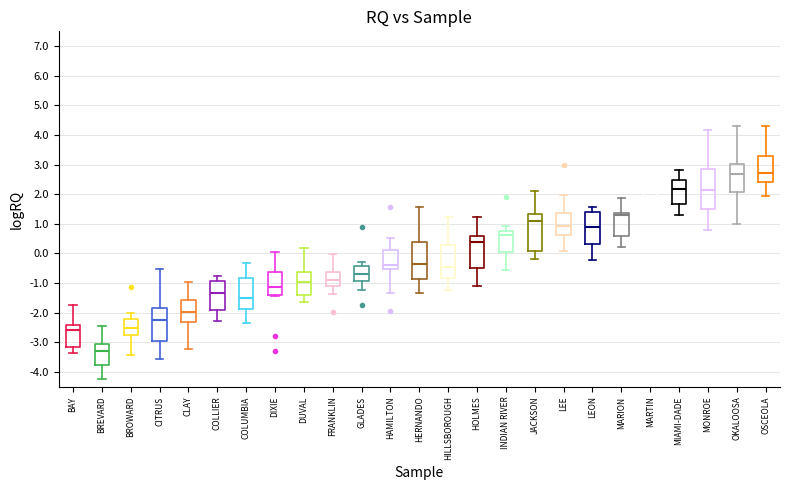

Reading left to right, read every box against the y-axis: the position of its median line, the range the box covers, and the ends of its whiskers. The values are not printed on the chart, so give them approximately, as read against the axis.

BAY: median -2.6, box -3.2 to -2.4, whiskers -3.4 to -1.7
BREVARD: median -3.3, box -3.7 to -3.1, whiskers -4.2 to -2.4
BROWARD: median -2.5, box -2.8 to -2.2, whiskers -3.4 to -2.0
CITRUS: median -2.2, box -2.9 to -1.8, whiskers -3.6 to -0.5
CLAY: median -2.0, box -2.3 to -1.6, whiskers -3.2 to -1.0
COLLIER: median -1.3, box -1.9 to -0.9, whiskers -2.3 to -0.8
COLUMBIA: median -1.5, box -1.9 to -0.8, whiskers -2.4 to -0.3
DIXIE: median -1.1, box -1.4 to -0.6, whiskers -1.4 (just below the box's lower edge) to 0.1
DUVAL: median -1.0, box -1.4 to -0.6, whiskers -1.6 to 0.2
FRANKLIN: median -0.9, box -1.1 to -0.6, whiskers -1.4 to 0.0
GLADES: median -0.7, box -0.9 to -0.4, whiskers -1.2 to -0.3
HAMILTON: median -0.4, box -0.5 to 0.1, whiskers -1.3 to 0.5
HERNANDO: median -0.4, box -0.9 to 0.4, whiskers -1.3 to 1.6
HILLSBOROUGH: median -0.4, box -0.8 to 0.3, whiskers -1.2 to 1.2
HOLMES: median 0.4, box -0.5 to 0.6, whiskers -1.1 to 1.2
INDIAN RIVER: median 0.6, box 0.0 to 0.8, whiskers -0.6 to 0.9
JACKSON: median 1.1, box 0.1 to 1.3, whiskers -0.2 to 2.1
LEE: median 0.9, box 0.6 to 1.4, whiskers 0.1 to 2.0
LEON: median 0.9, box 0.3 to 1.4, whiskers -0.2 to 1.6
MARION: median 1.3, box 0.6 to 1.4, whiskers 0.2 to 1.9
MARTIN: median 1.9, box 1.8 to 2.2, whiskers 1.8 (just below the box's lower edge) to 2.4
MIAMI-DADE: median 2.2, box 1.7 to 2.5, whiskers 1.3 to 2.8
MONROE: median 2.1, box 1.5 to 2.8, whiskers 0.8 to 4.2
OKALOOSA: median 2.7, box 2.1 to 3.0, whiskers 1.0 to 4.3
OSCEOLA: median 2.7, box 2.4 to 3.3, whiskers 1.9 to 4.3